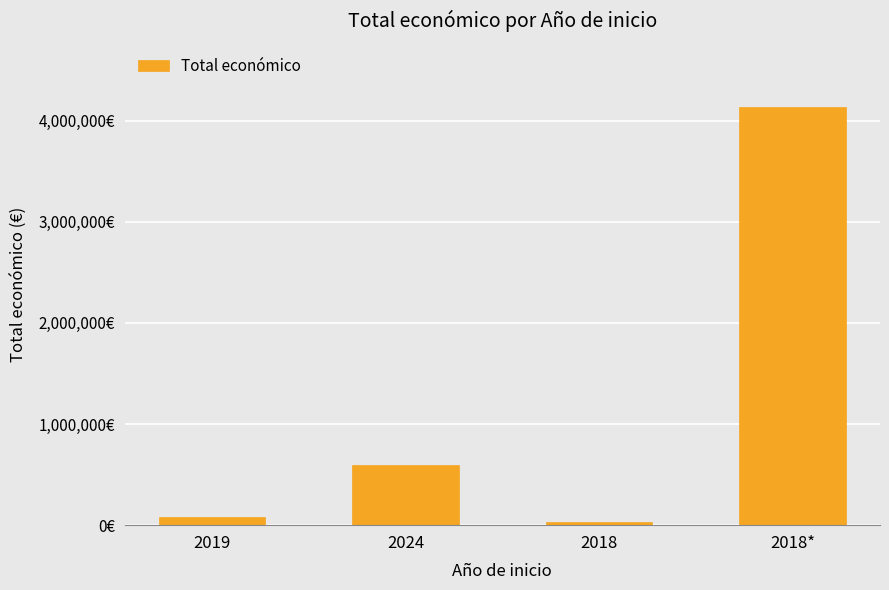

What is the average value?

1210446